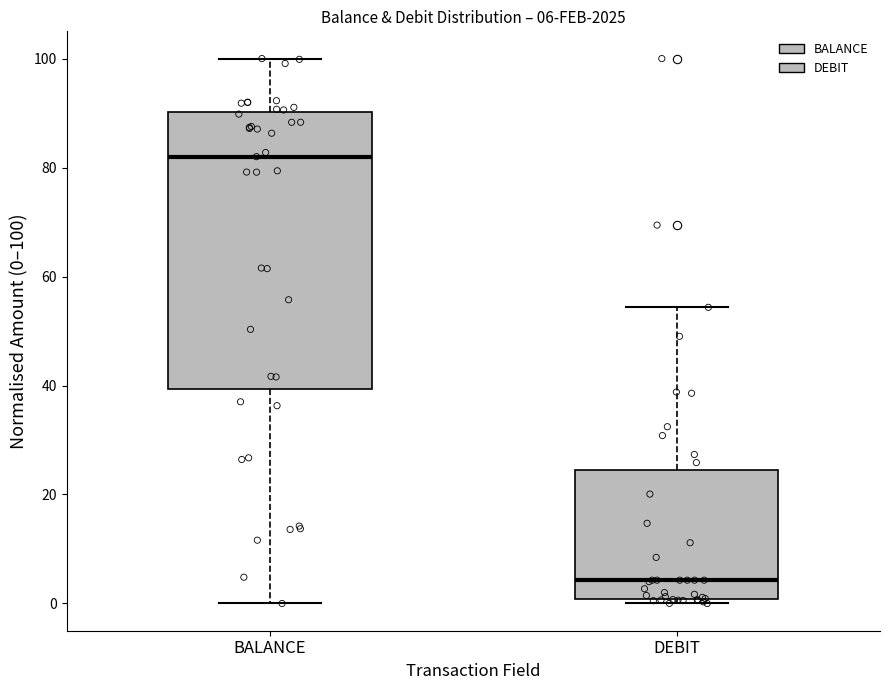

Which box's median line is the lowest?

DEBIT